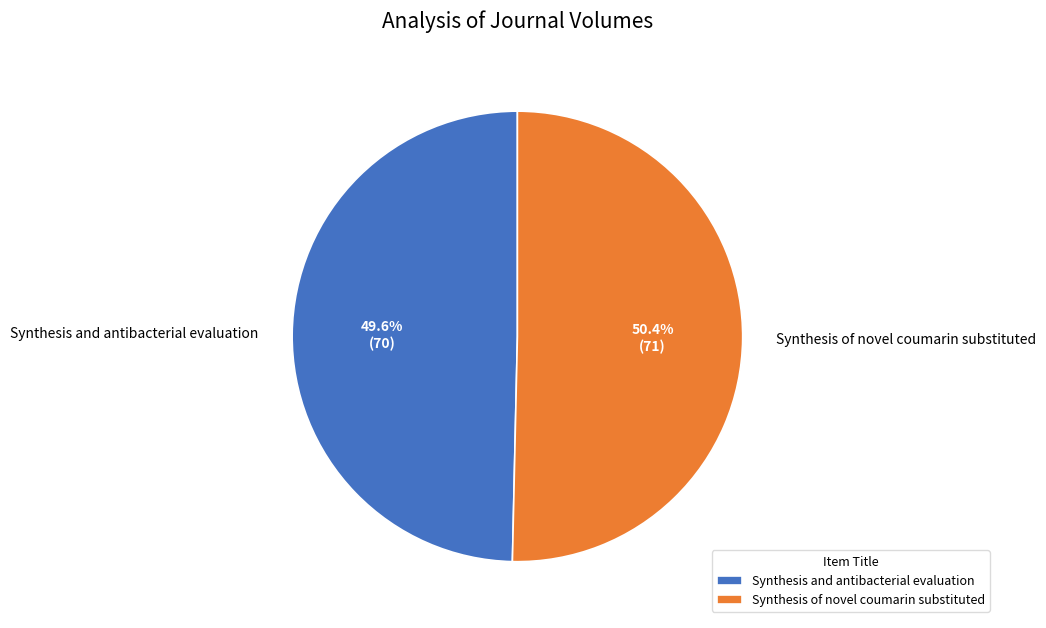

What percentage do Synthesis and antibacterial evaluation and Synthesis of novel coumarin substituted together represent?

100.0%